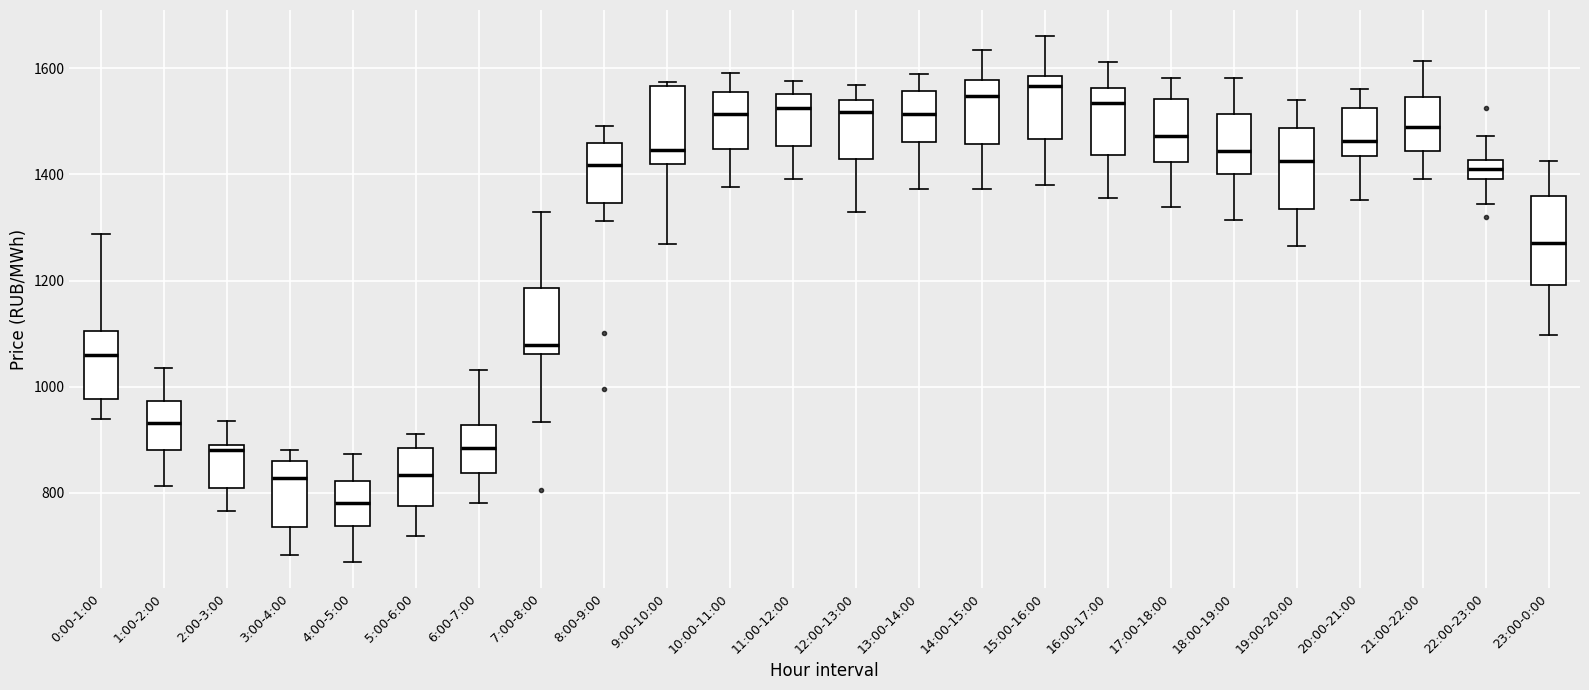

Reading left to right, read every box against the y-axis: the position of its median line, the range the box covers, and the ends of its whiskers. The values are not printed on the chart, so give them approximately, as read against the axis.

0:00-1:00: median 1060, box 980 to 1100, whiskers 940 to 1280
1:00-2:00: median 940, box 880 to 980, whiskers 820 to 1040
2:00-3:00: median 880 (just below the box's upper edge), box 800 to 880, whiskers 760 to 940
3:00-4:00: median 820, box 740 to 860, whiskers 680 to 880
4:00-5:00: median 780, box 740 to 820, whiskers 680 to 880
5:00-6:00: median 840, box 780 to 880, whiskers 720 to 920
6:00-7:00: median 880, box 840 to 920, whiskers 780 to 1040
7:00-8:00: median 1080, box 1060 to 1180, whiskers 940 to 1320
8:00-9:00: median 1420, box 1340 to 1460, whiskers 1320 to 1500
9:00-10:00: median 1440, box 1420 to 1560, whiskers 1260 to 1580
10:00-11:00: median 1520, box 1440 to 1560, whiskers 1380 to 1600
11:00-12:00: median 1520, box 1460 to 1560, whiskers 1400 to 1580
12:00-13:00: median 1520, box 1420 to 1540, whiskers 1320 to 1560
13:00-14:00: median 1520, box 1460 to 1560, whiskers 1380 to 1580
14:00-15:00: median 1540, box 1460 to 1580, whiskers 1380 to 1640
15:00-16:00: median 1560, box 1460 to 1580, whiskers 1380 to 1660
16:00-17:00: median 1540, box 1440 to 1560, whiskers 1360 to 1620
17:00-18:00: median 1480, box 1420 to 1540, whiskers 1340 to 1580
18:00-19:00: median 1440, box 1400 to 1520, whiskers 1320 to 1580
19:00-20:00: median 1420, box 1340 to 1480, whiskers 1260 to 1540
20:00-21:00: median 1460, box 1440 to 1520, whiskers 1360 to 1560
21:00-22:00: median 1480, box 1440 to 1540, whiskers 1400 to 1620
22:00-23:00: median 1400 (inside the box), box 1400 to 1420, whiskers 1340 to 1480
23:00-0:00: median 1280, box 1200 to 1360, whiskers 1100 to 1420